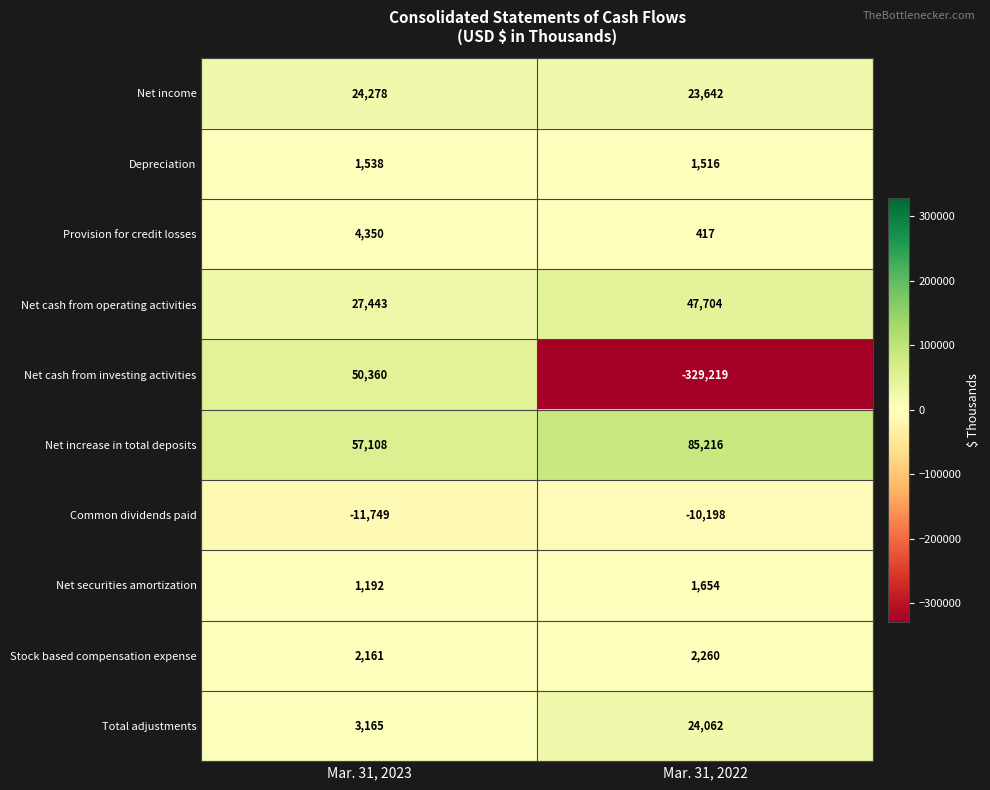

Which label corresponds to the smallest value in the chart?

Mar. 31, 2022